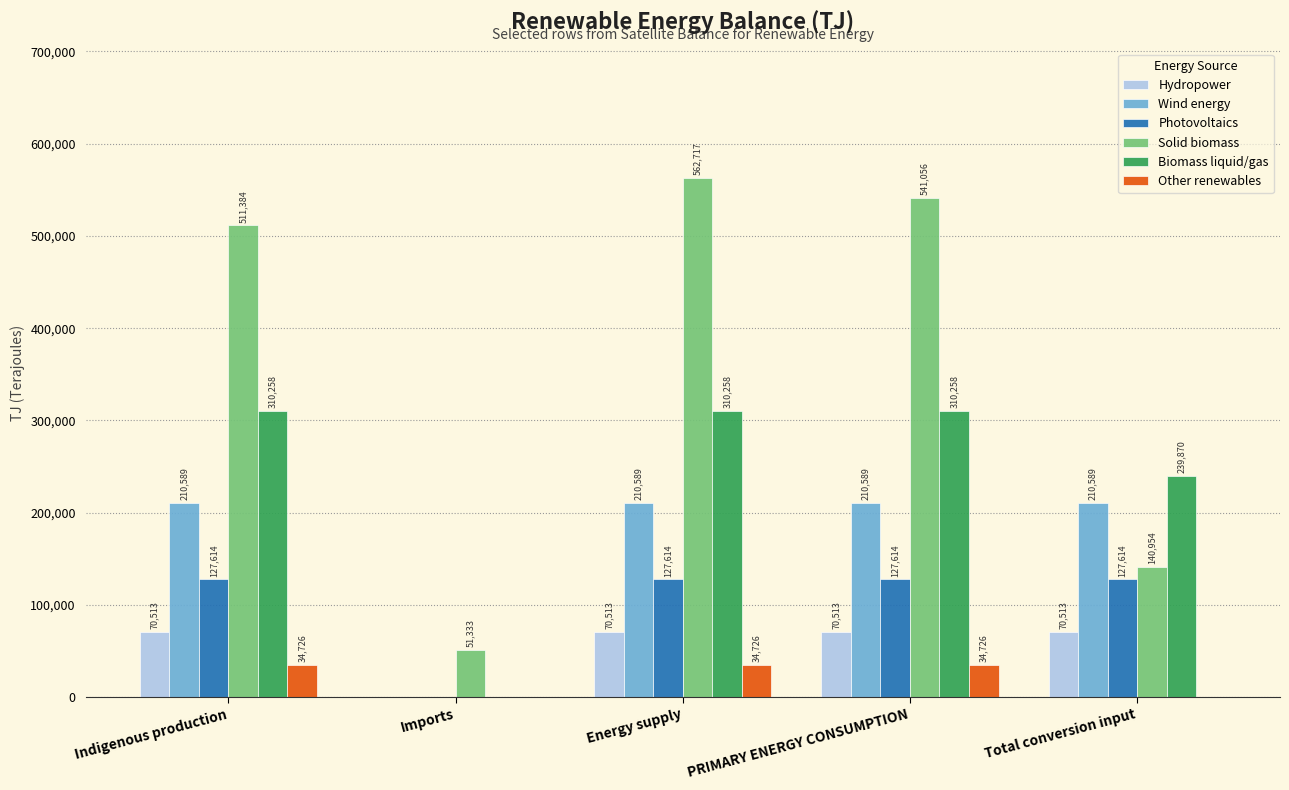

What value does the Solid biomass series have at Energy supply?

562717